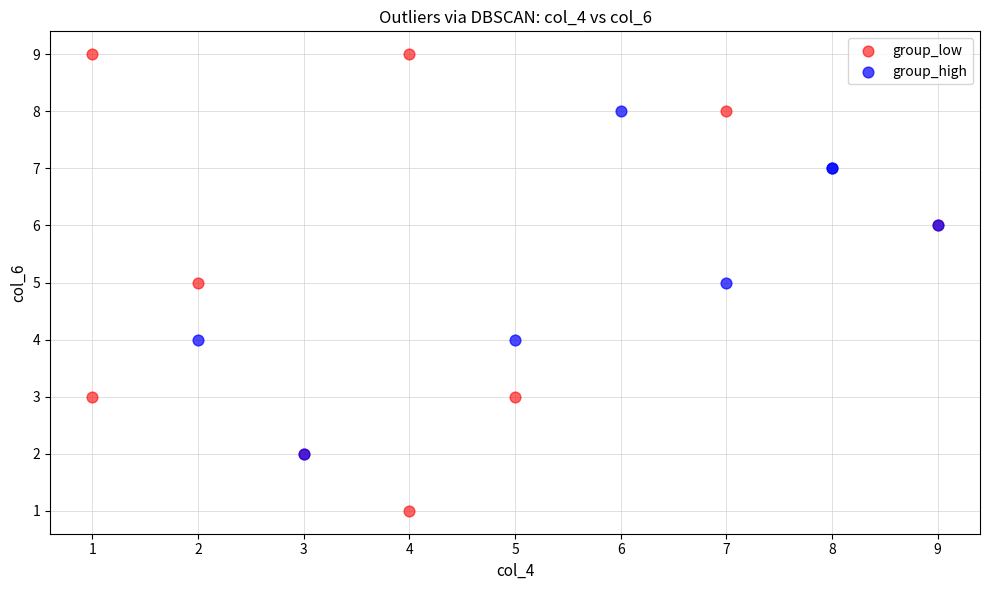

Which series has the widest spread of Y values?

group_low